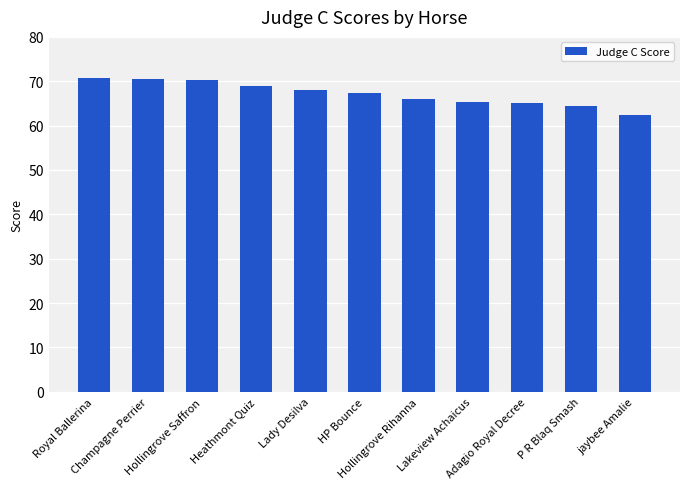

What is the maximum value shown in the chart?

70.8